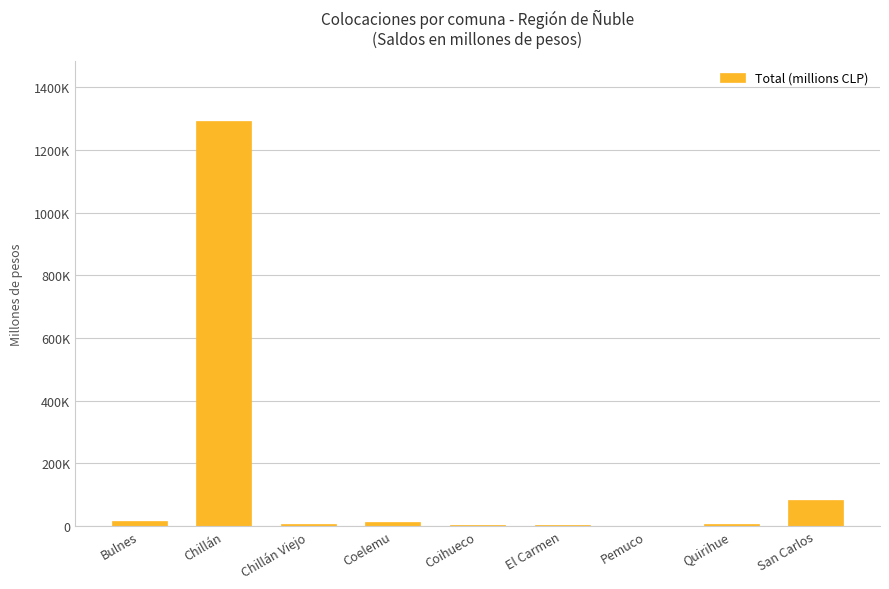

What is the greatest value displayed?

1292039.0